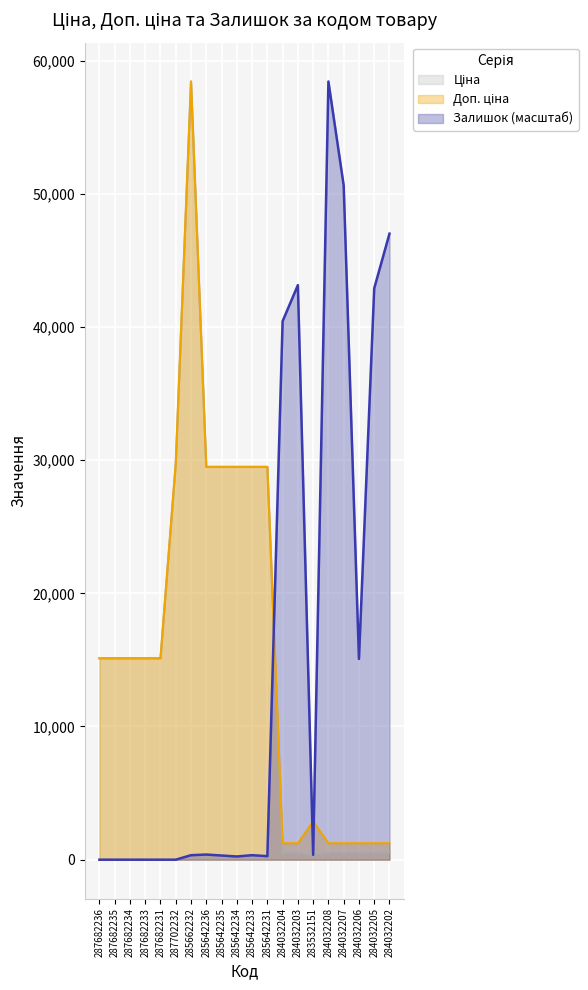

What is the label of the 19th point from the right?

287682235